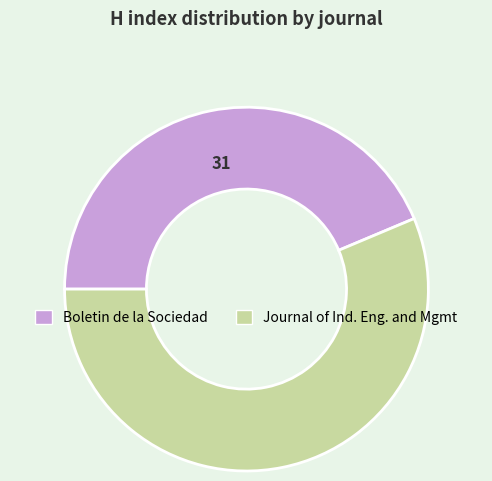

Is there any slice that represents more than half of the pie?

Yes